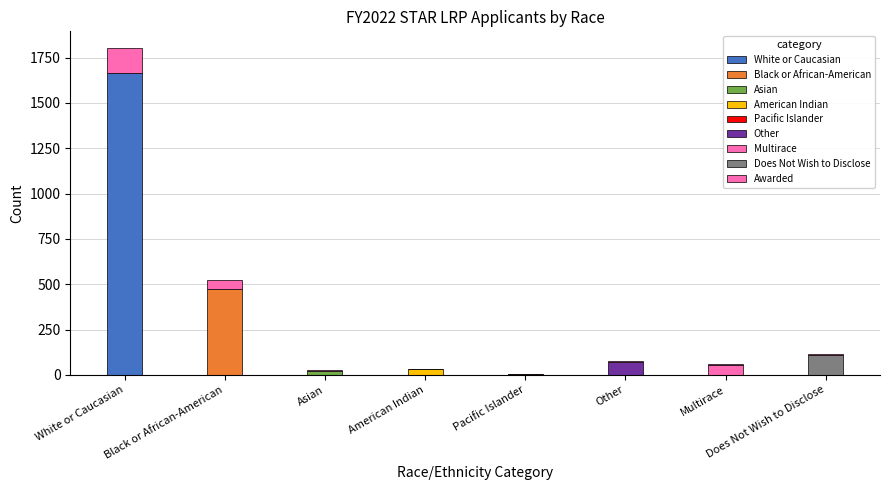

What is the total value across all series at Black or African-American?

525